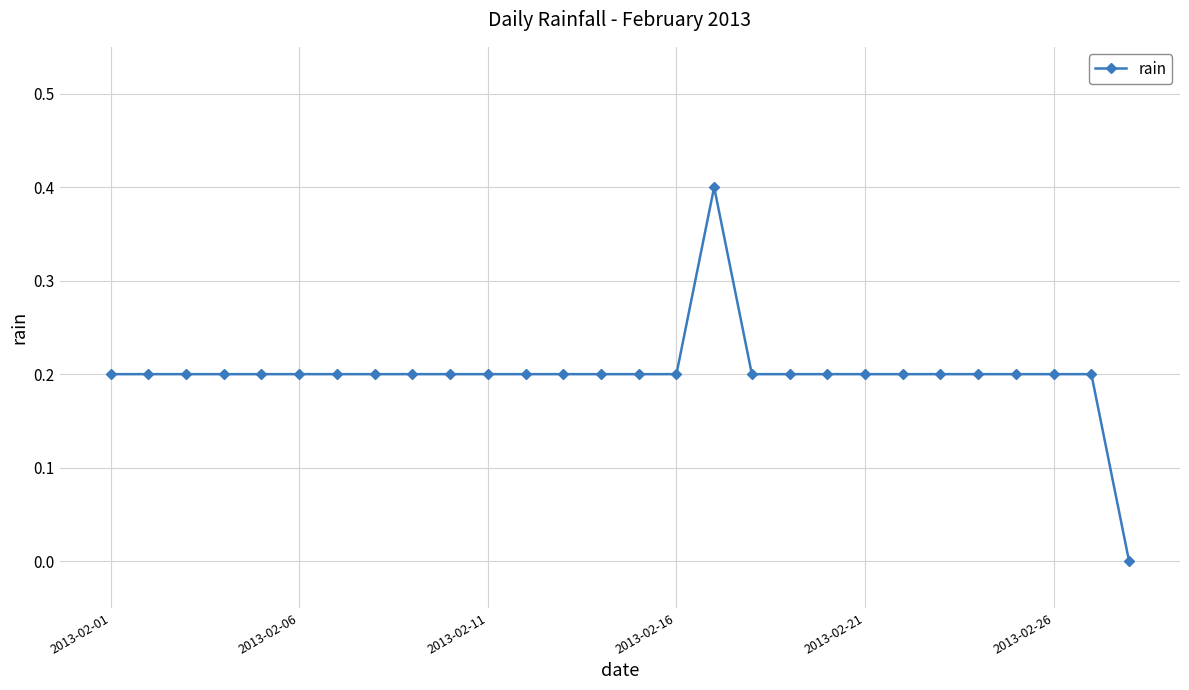

What is the maximum value shown in the chart?

0.4